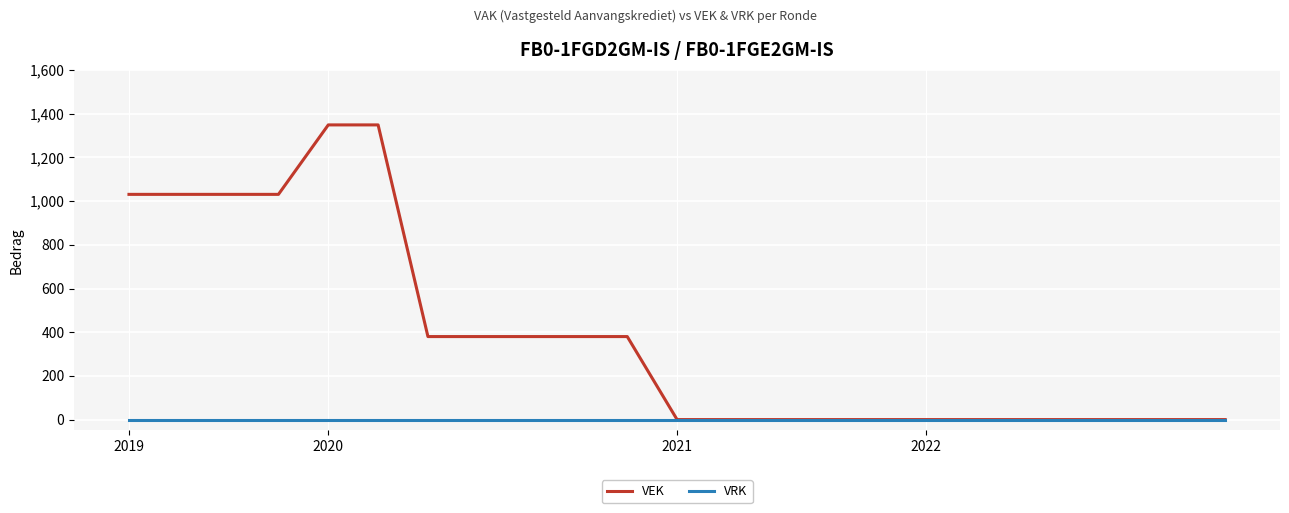

Reading right to left, list all the values displayed in this chart.

VEK: 0	0	0	0	0	0	0	0	0	0	0	0	380	380	380	380	380	1349	1349	1031	1031	1031	1031
VRK: 0	0	0	0	0	0	0	0	0	0	0	0	0	0	0	0	0	0	0	0	0	0	0